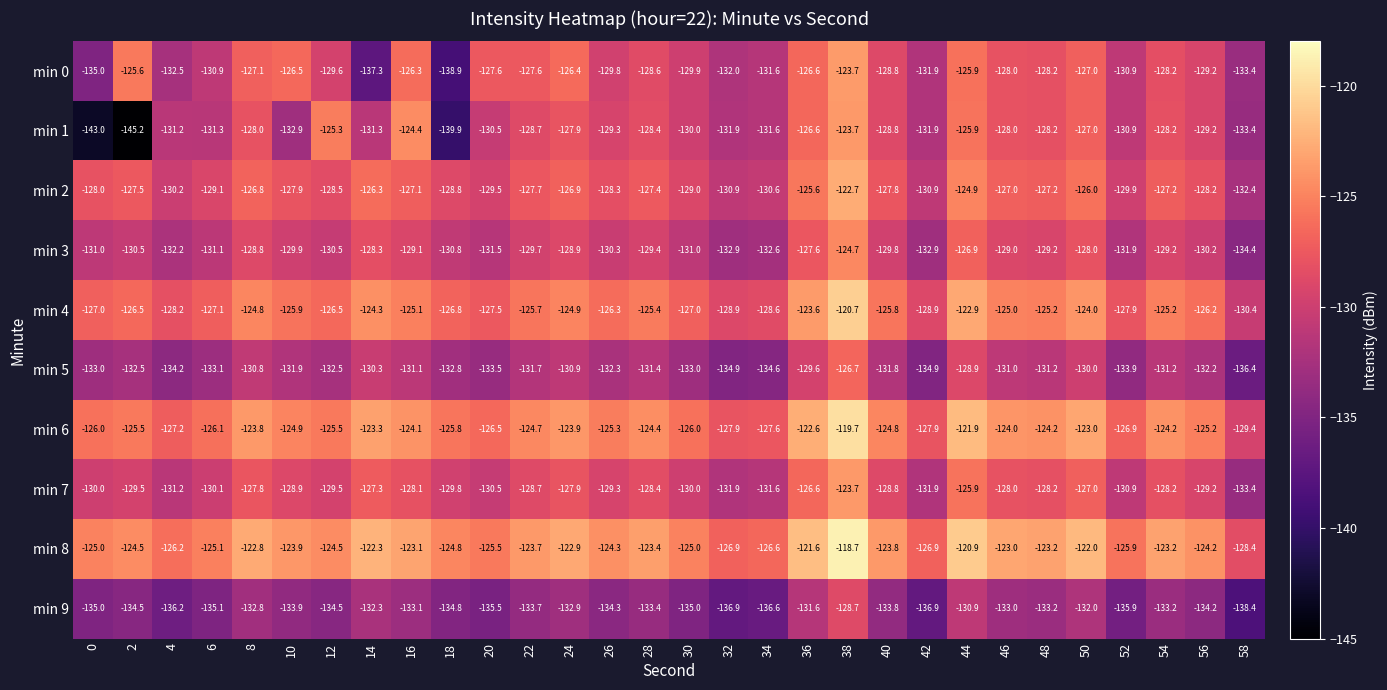

What is the minimum value shown in the chart?

-145.2